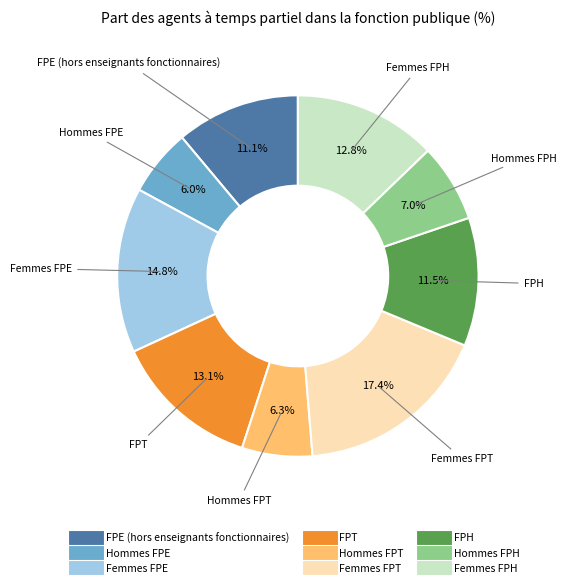

Which slice is the largest?

Femmes FPT